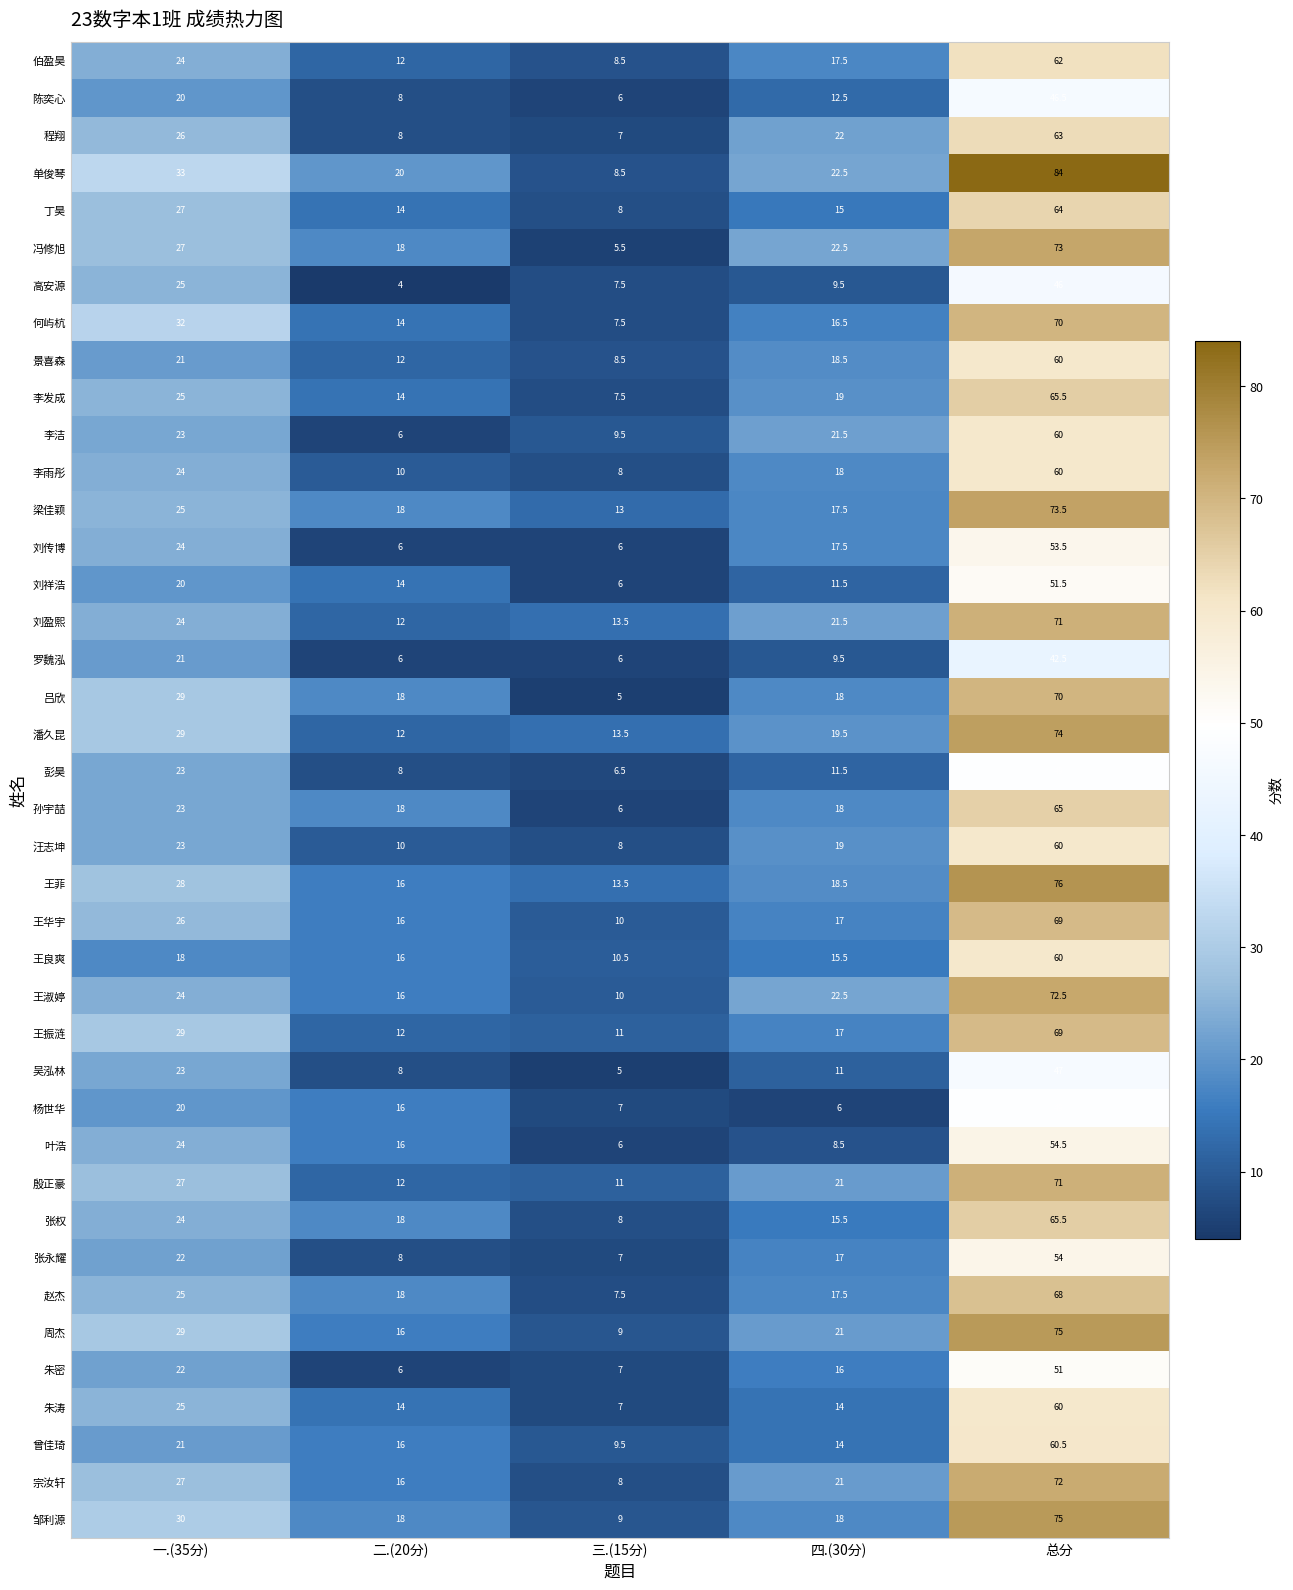

What is the total value across all series at 总分?

2513.0